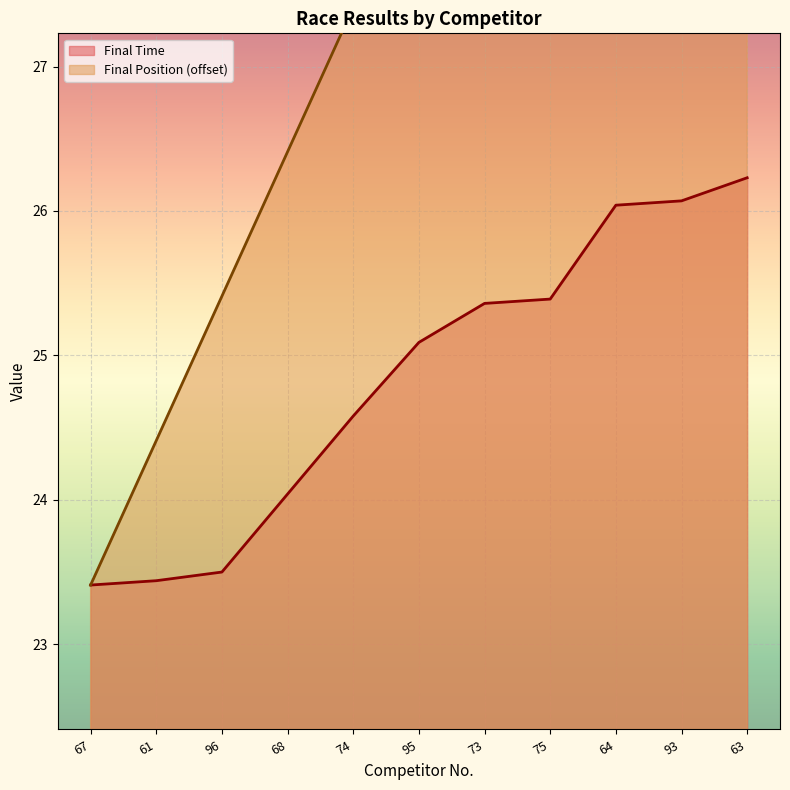

Which series has the widest spread of values?

Final Position